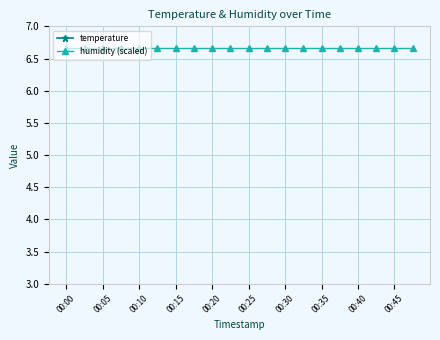

The temperature series shows 19.4 at 00:45. True or false?

False